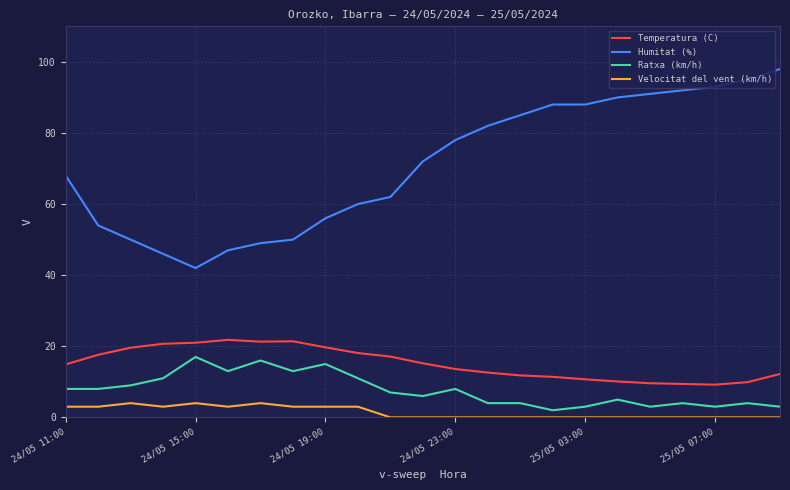

Which series has the largest total across all categories?

Humitat (%)